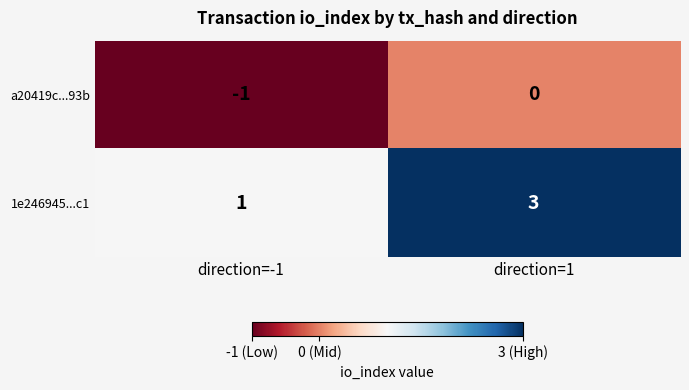

What is the sum of the 1e246945...c1 values at direction=1 and direction=-1?

4